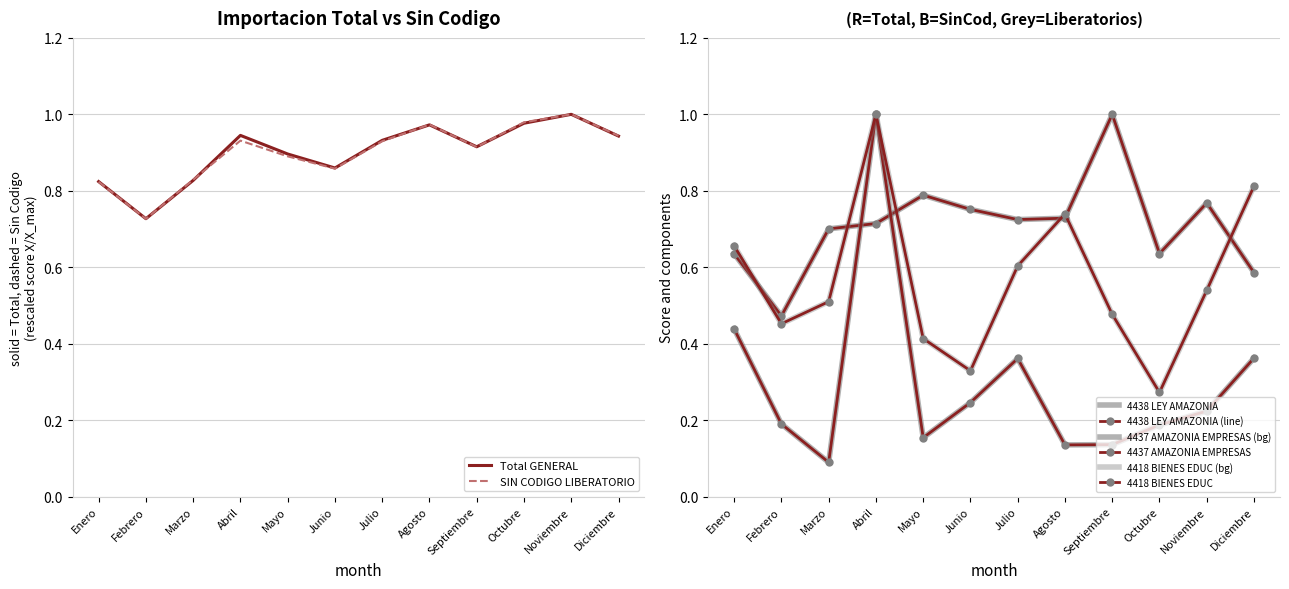

How many interior local valleys does the SIN CODIGO LIBERATORIO series have?

3